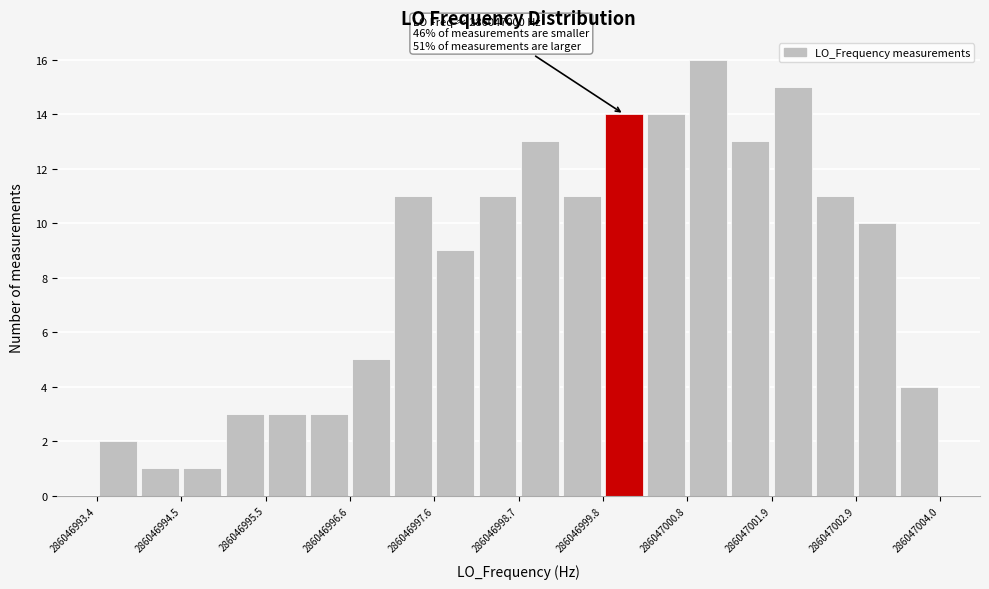

Around what value on the x-axis is the tallest bar? Give the approximate position of its centre, as read against the axis.

286047001.0